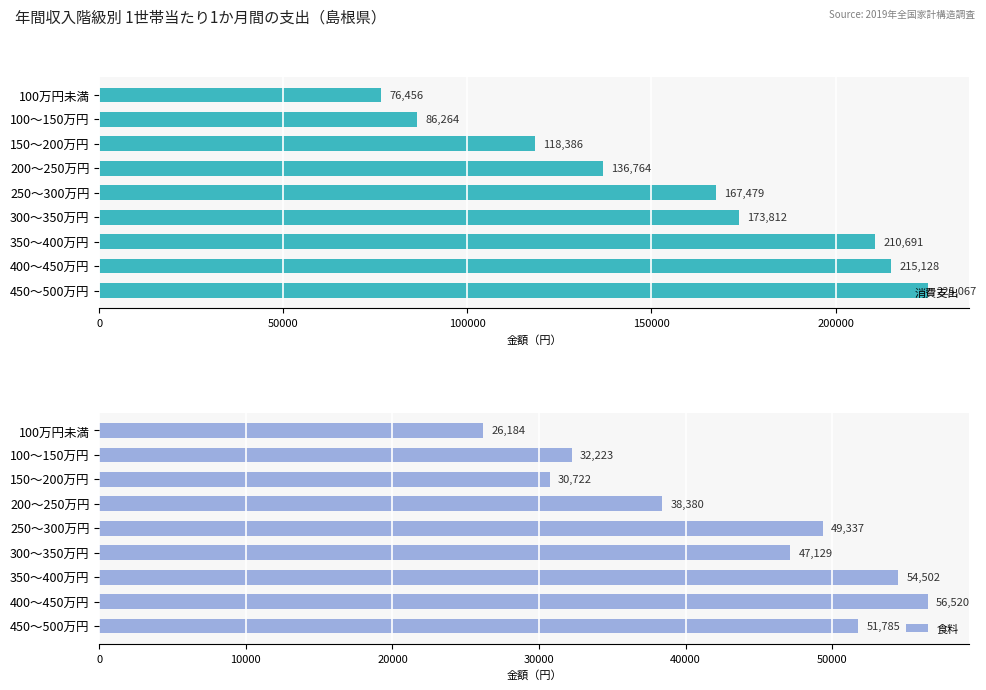

How many groups of bars are there?

9